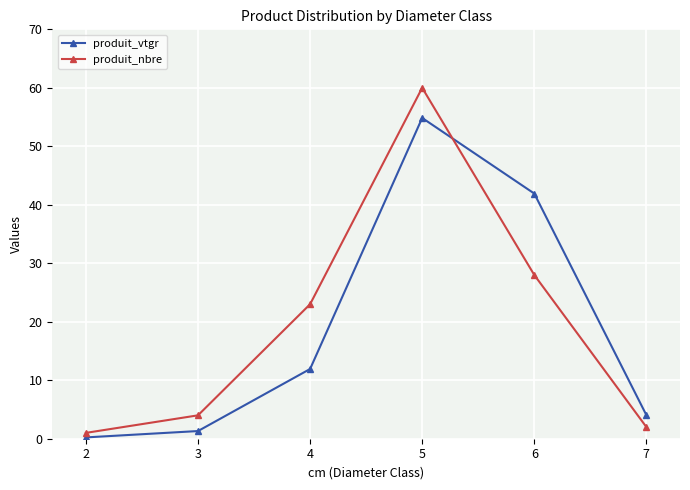

Reading left to right, transcribe all the data shown in this chart.

produit_vtgr: 2=0.2	3=1.3	4=11.9	5=54.8	6=41.9	7=4.0
produit_nbre: 2=1.0	3=4.0	4=23.0	5=60.0	6=28.0	7=2.0